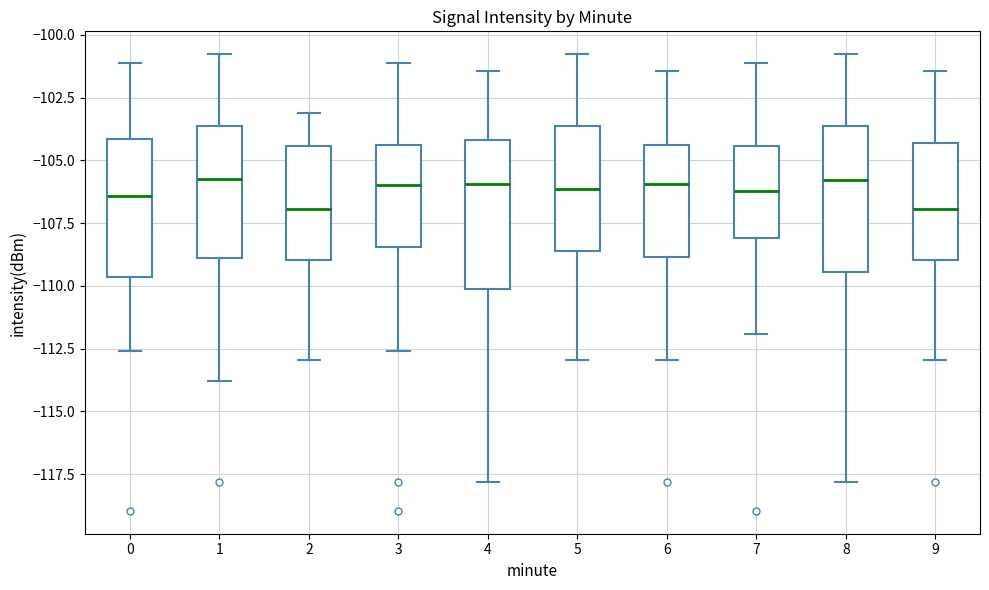

Reading left to right, transcribe this box plot: for each box, give where its median line is, the range the box spans, and where its two whiskers end, as read against the y-axis. The values are not printed on the chart, so give them approximately, as read against the axis.

0: median -106.5, box -109.5 to -104.0, whiskers -112.5 to -101.0
1: median -105.5, box -109.0 to -103.5, whiskers -114.0 to -101.0
2: median -107.0, box -109.0 to -104.5, whiskers -113.0 to -103.0
3: median -106.0, box -108.5 to -104.5, whiskers -112.5 to -101.0
4: median -106.0, box -110.0 to -104.0, whiskers -118.0 to -101.5
5: median -106.0, box -108.5 to -103.5, whiskers -113.0 to -101.0
6: median -106.0, box -109.0 to -104.5, whiskers -113.0 to -101.5
7: median -106.0, box -108.0 to -104.5, whiskers -112.0 to -101.0
8: median -106.0, box -109.5 to -103.5, whiskers -118.0 to -101.0
9: median -107.0, box -109.0 to -104.5, whiskers -113.0 to -101.5